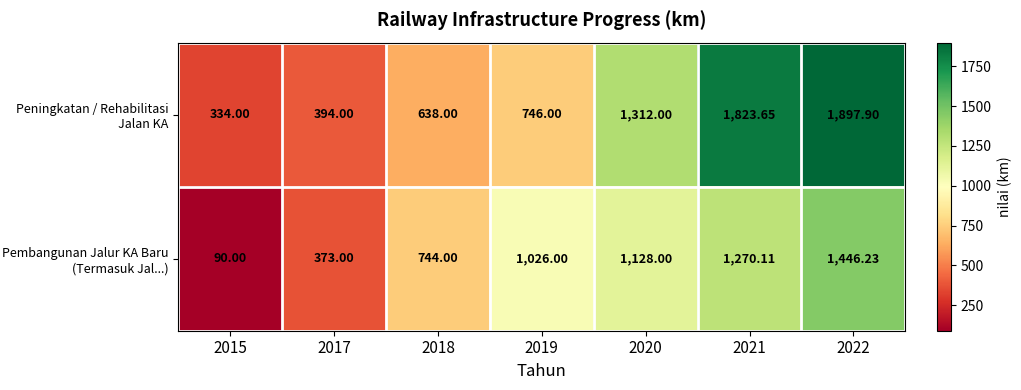

Rank the series by their maximum value, from highest to lowest.

Peningkatan / Rehabilitasi Jalan KA, Pembangunan Jalur KA Baru (Termasuk Jal...)